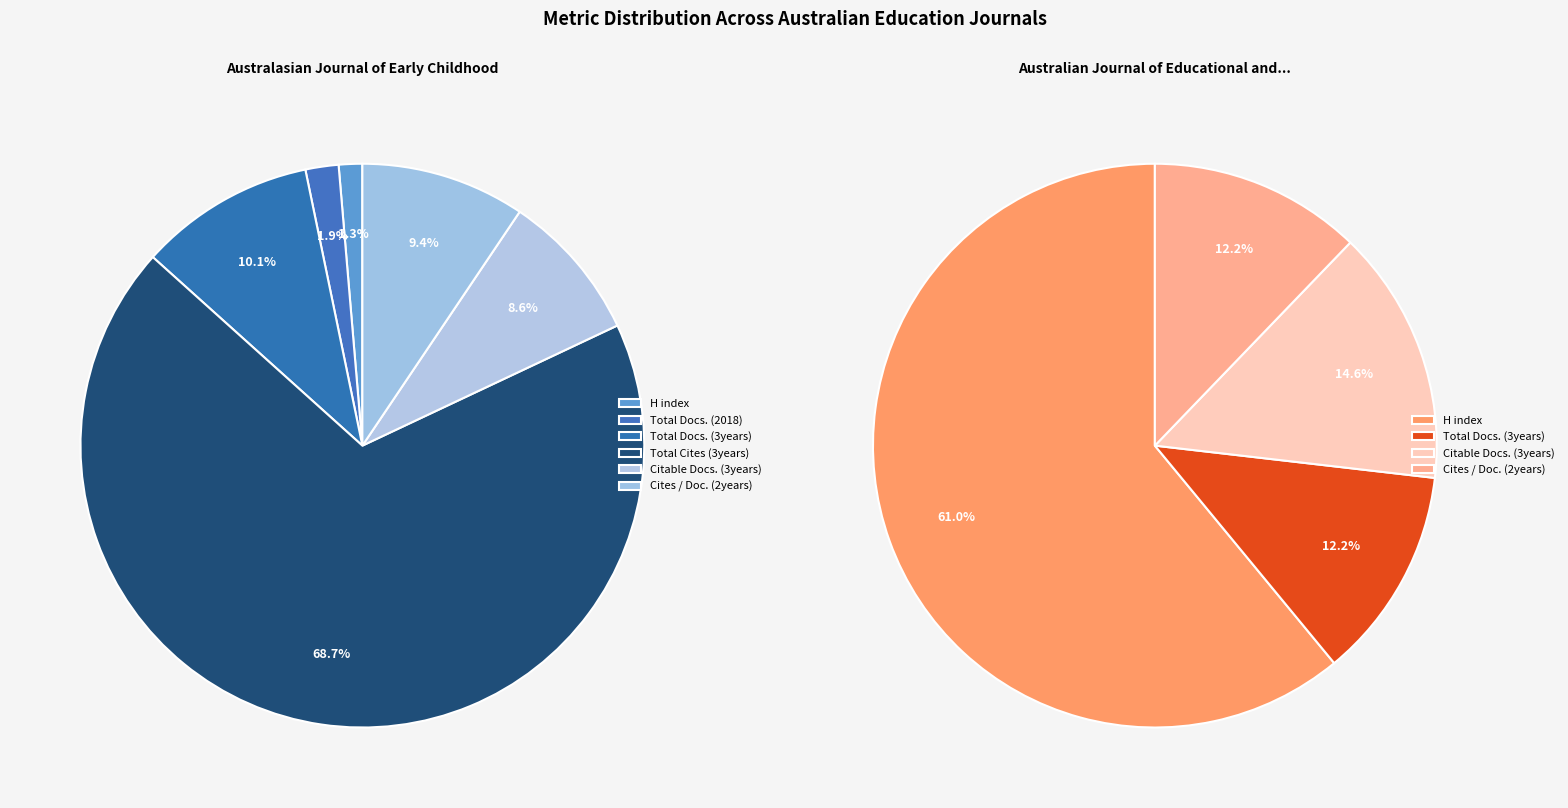

What is the largest slice in the pie chart?

Total Cites (3years)